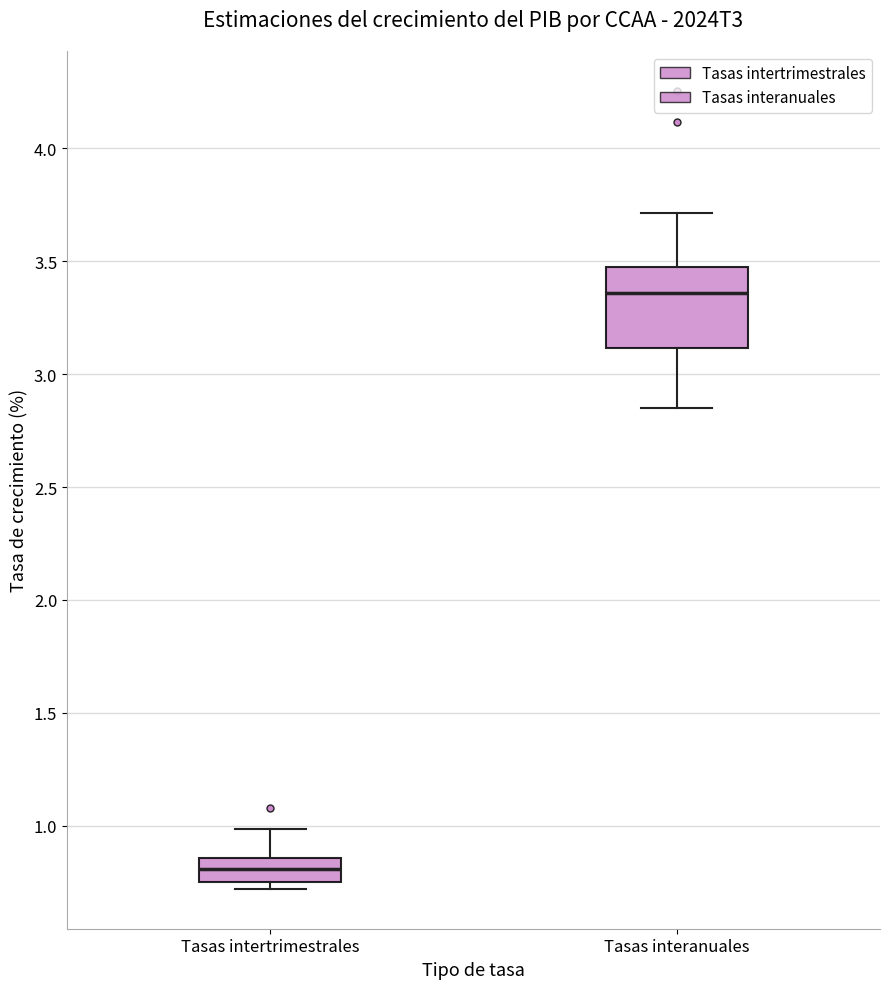

Which box is the tallest, from its lower edge to its upper edge?

Tasas interanuales